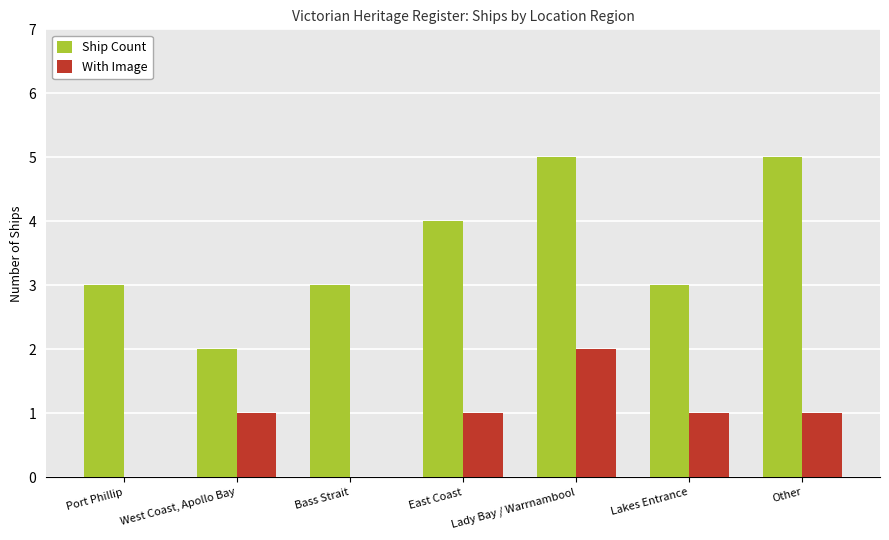

Which series changed the most between Lady Bay / Warrnambool and Lakes Entrance?

Ship Count